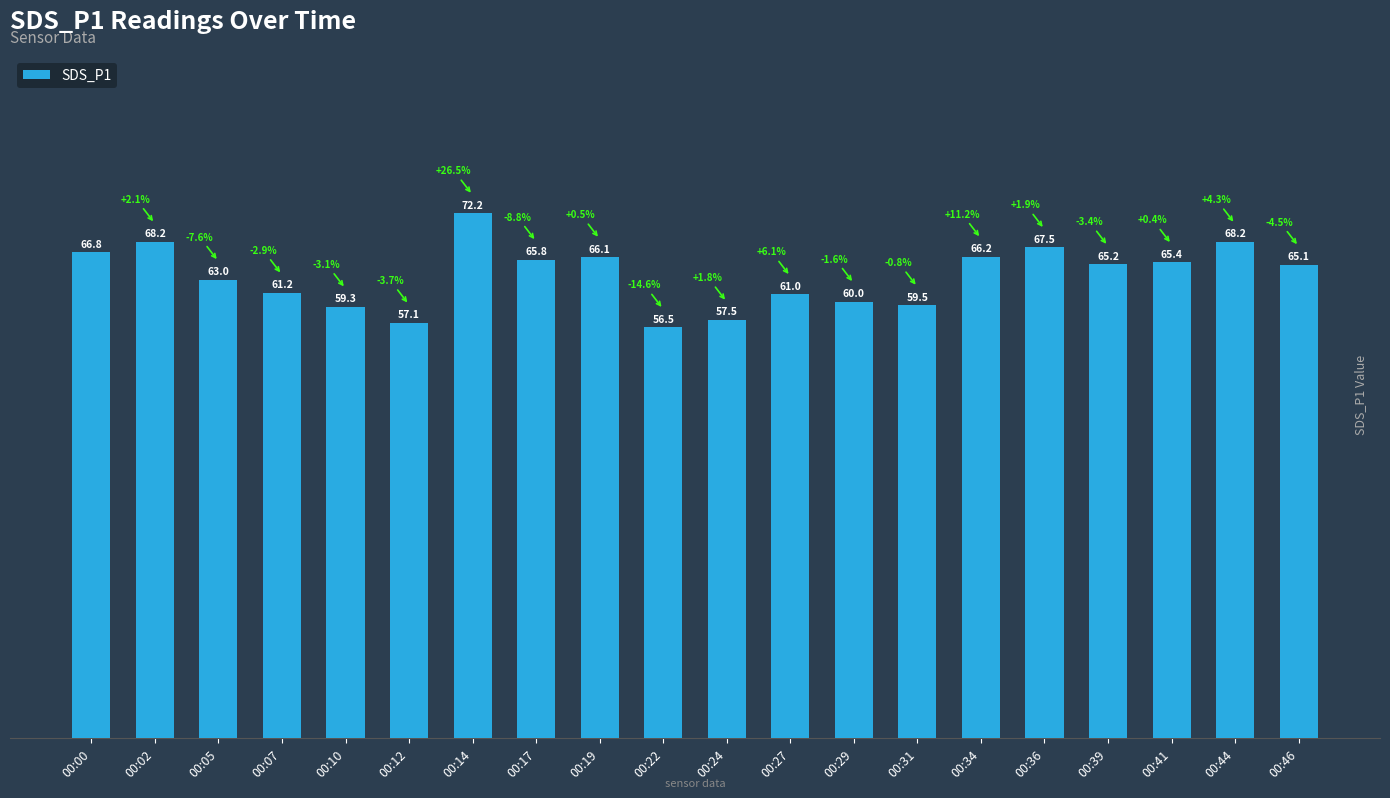

What is the value of the 12th bar from the left?

61.0